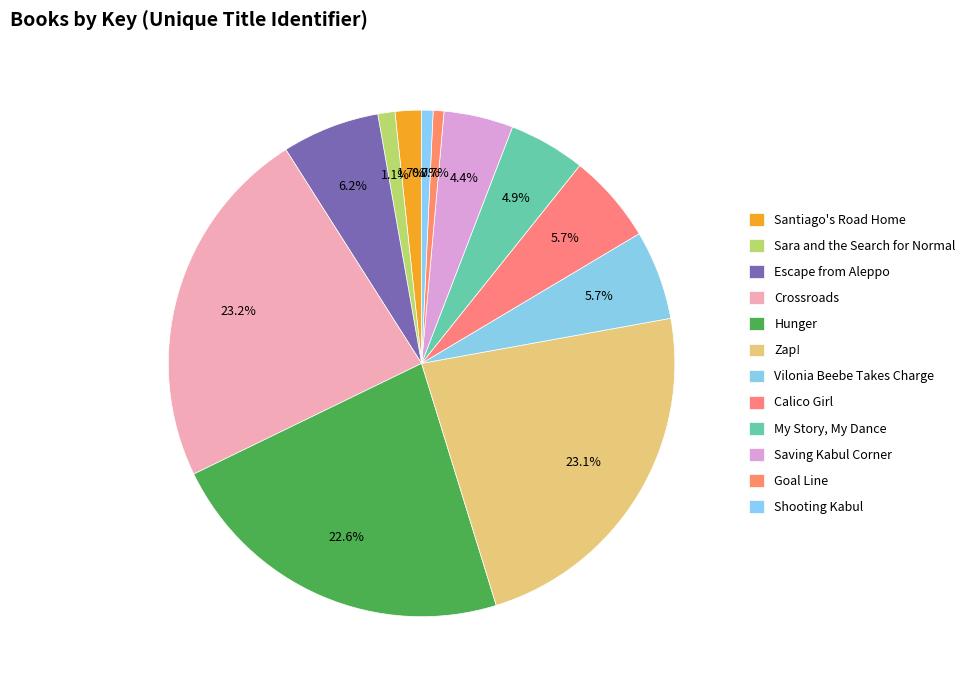

Count the number of slices in the pie.

12